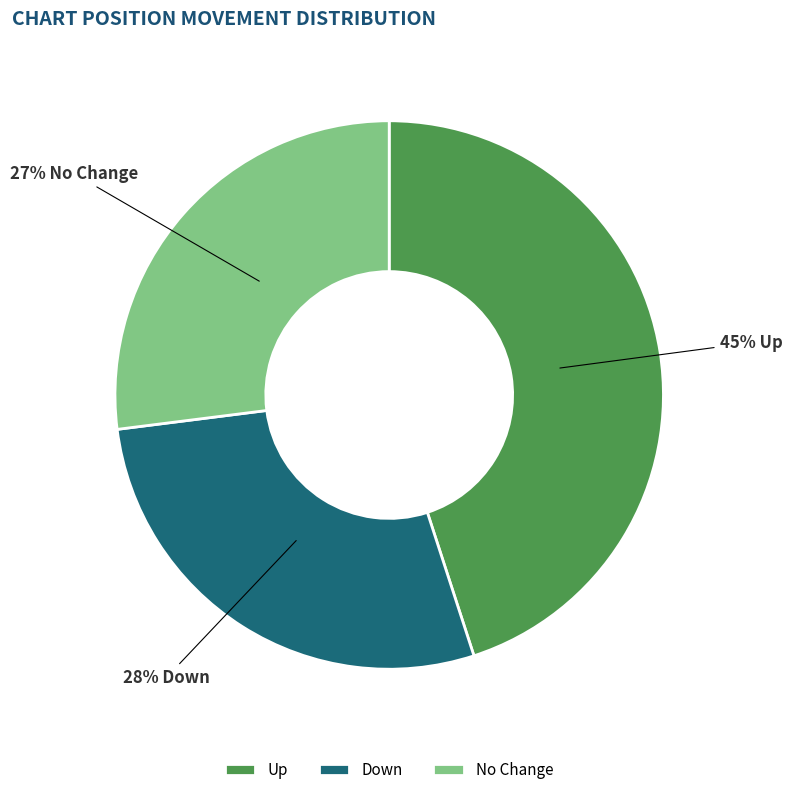

Does any single category account for the majority?

No